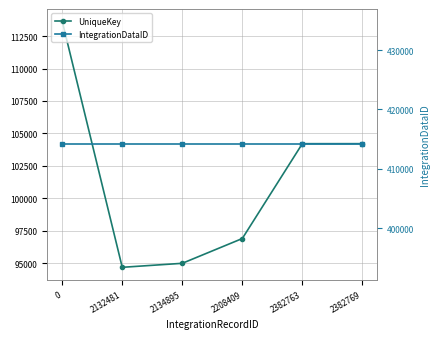

How many data points in UniqueKey are above 104205?

2